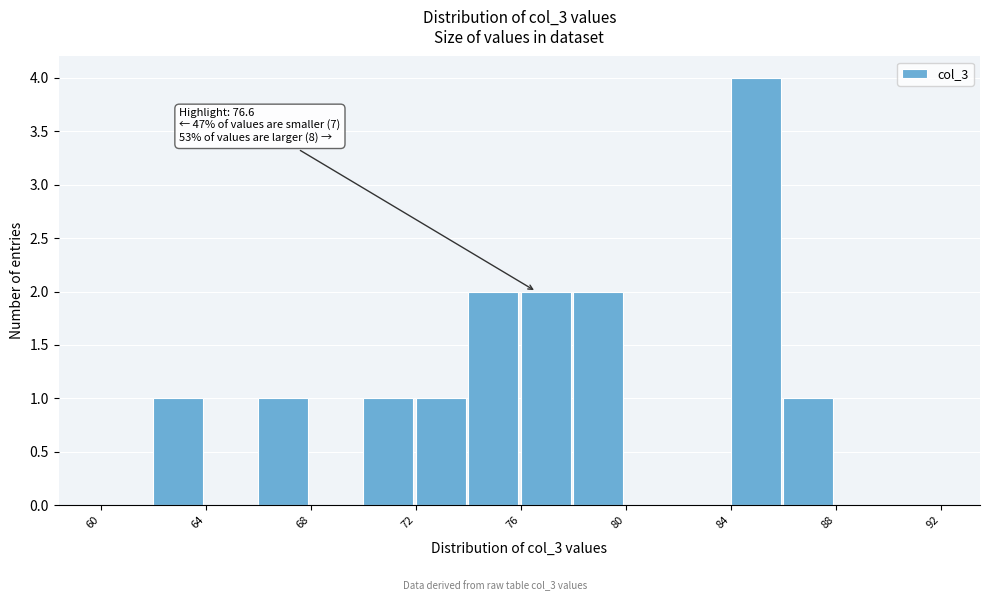

Over which range of the x-axis is the bar tallest?

84 to 86